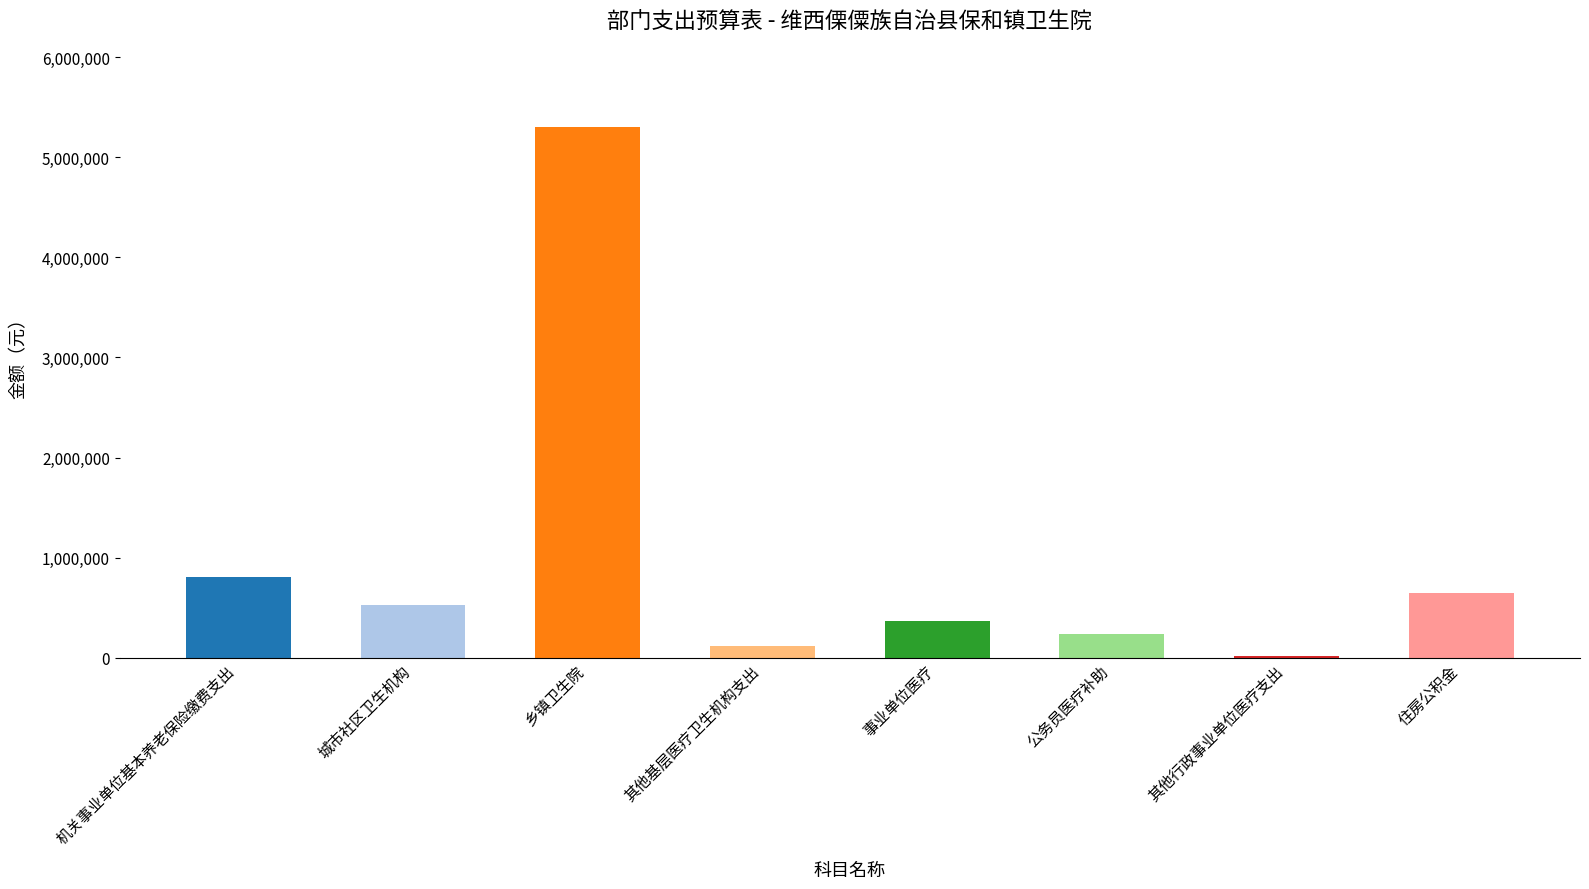

What is the maximum value shown in the chart?

5298260.8